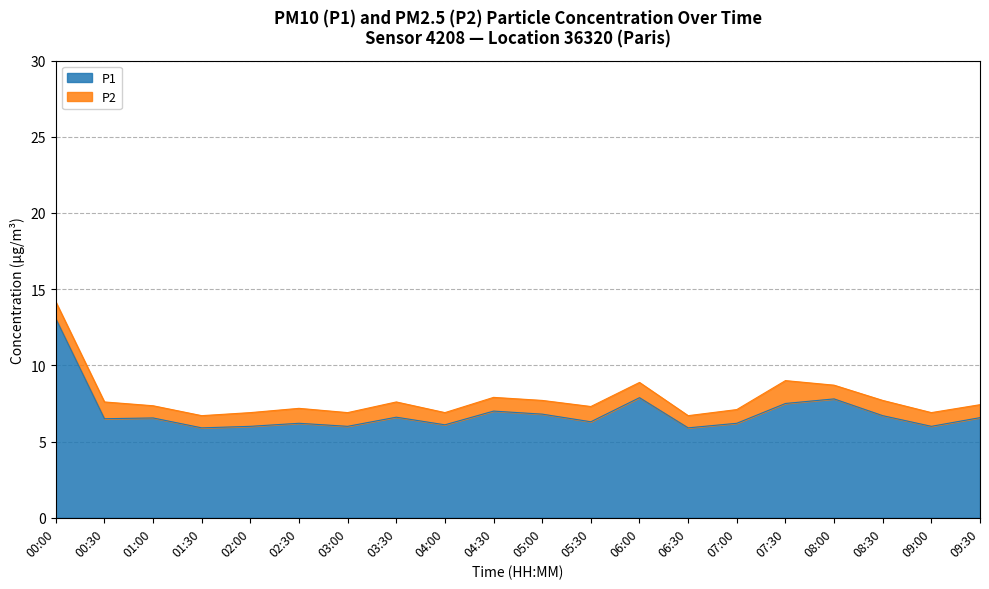

How many values are below 6?

2